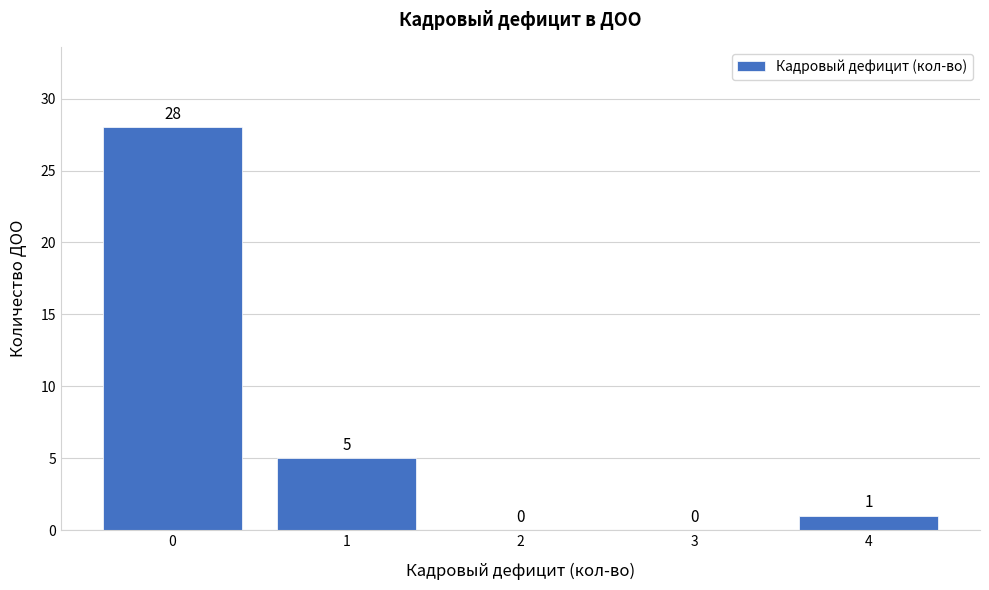

Reading left to right, what are all the values shown in this chart?

0=28	1=5	2=0	3=0	4=1